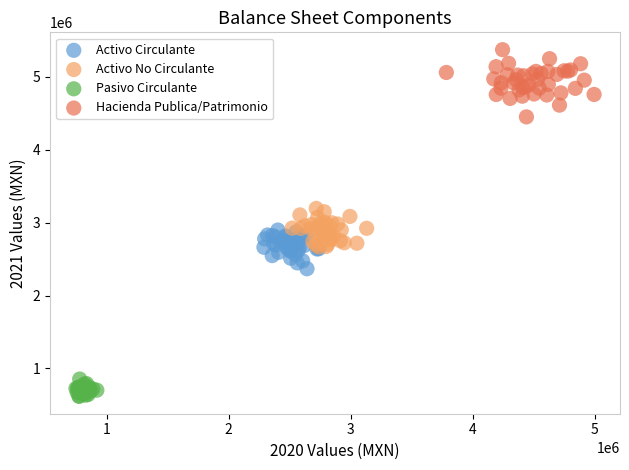

Which series contains the highest Y value?

Hacienda Publica/Patrimonio